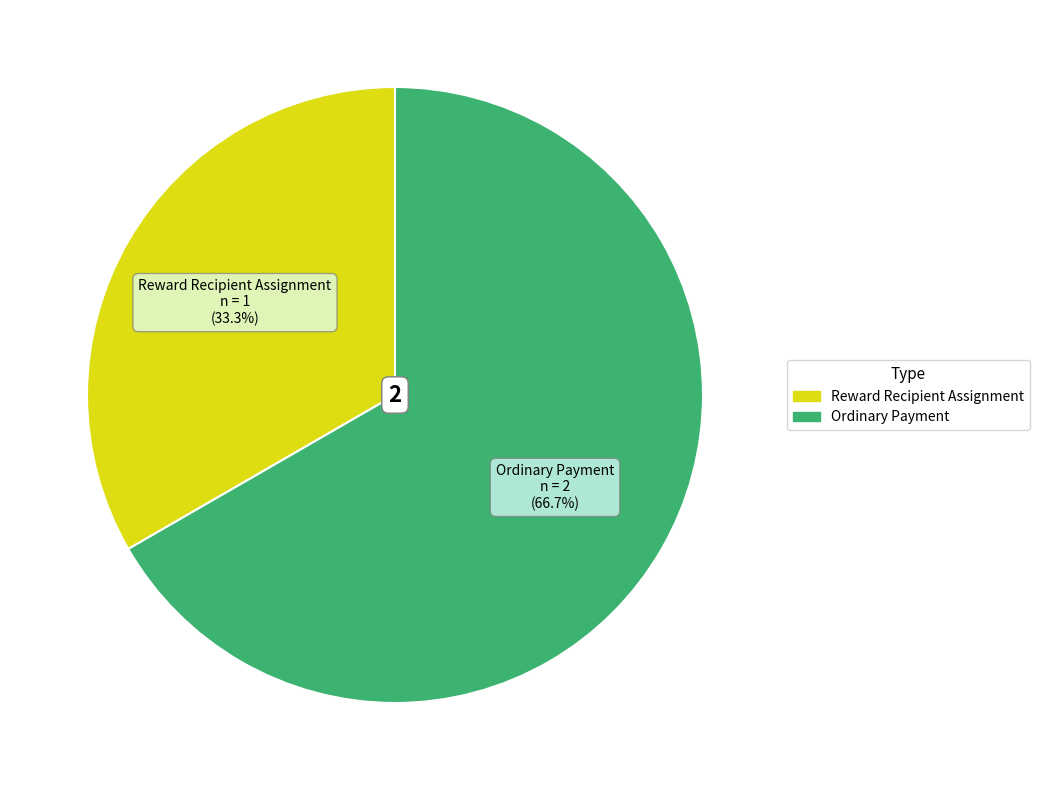

To the nearest percent, what is the difference between the Ordinary Payment and Reward Recipient Assignment slice percentages?

33%